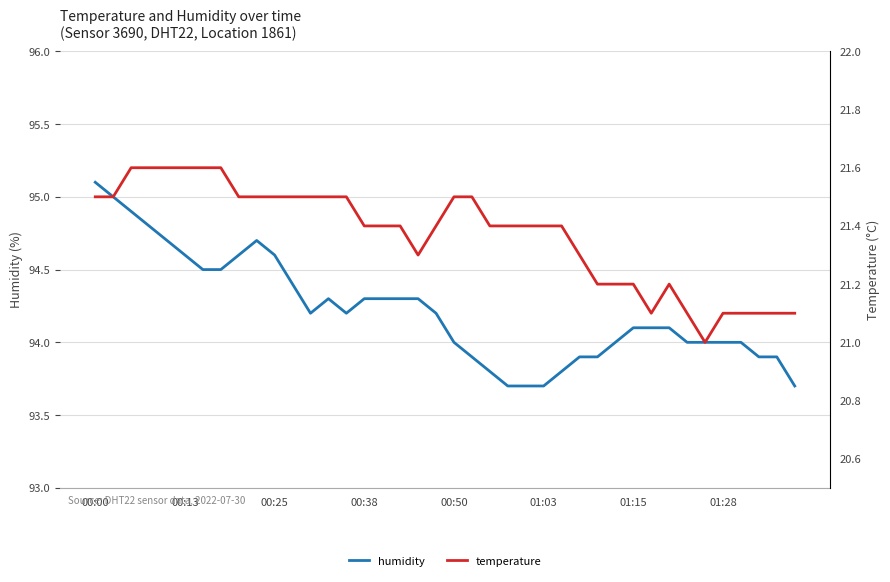

True or false: temperature and humidity intersect in this chart.

False